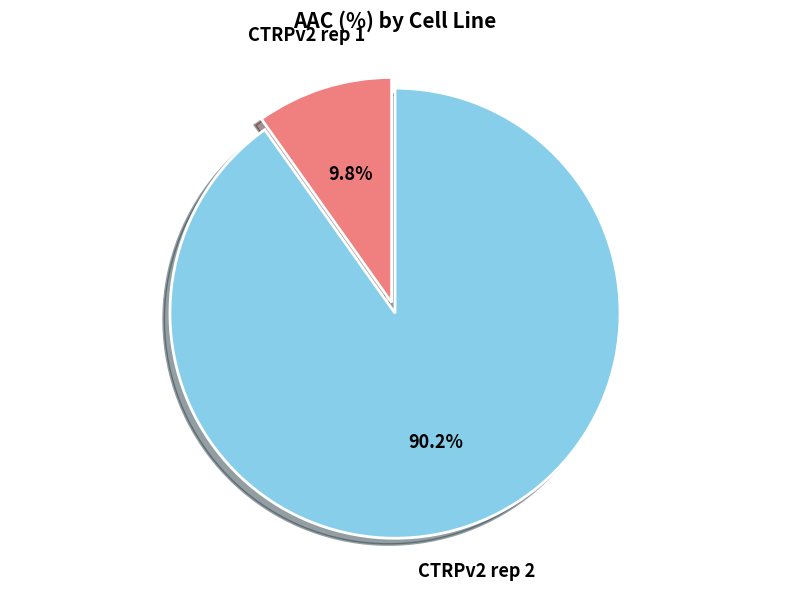

Does any single category account for the majority?

Yes